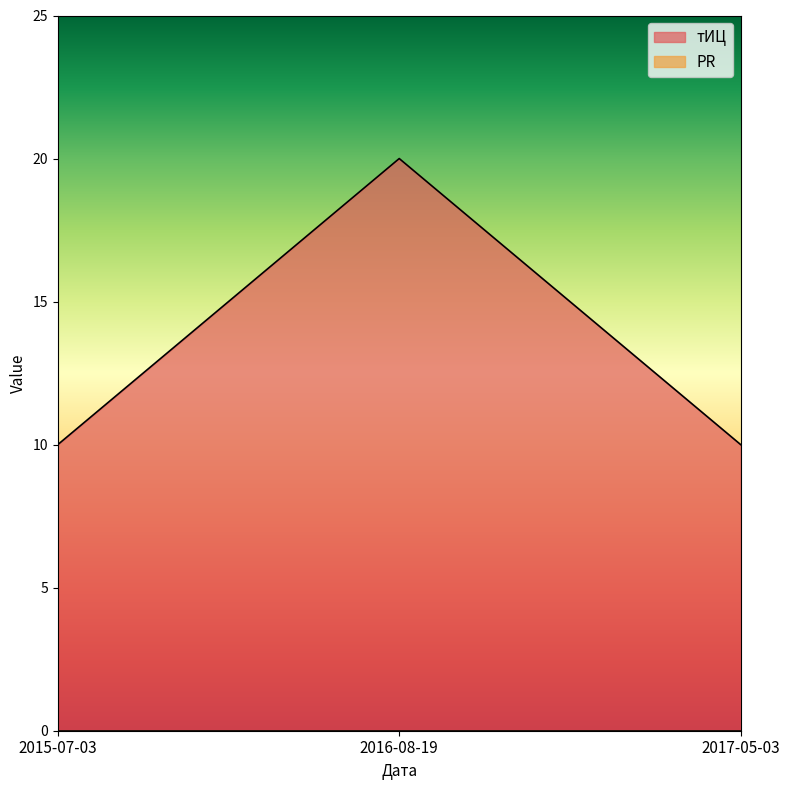

What position from the right is 2017-05-03?

1